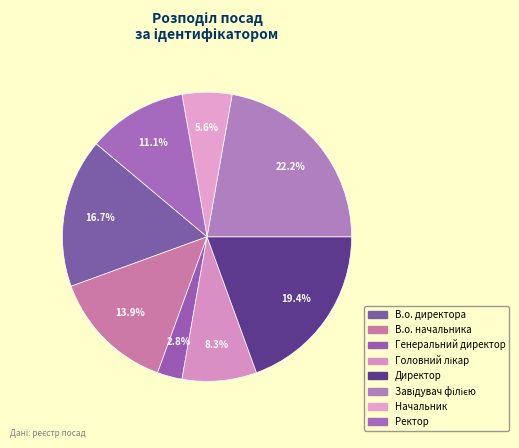

How many segments does this pie chart have?

8